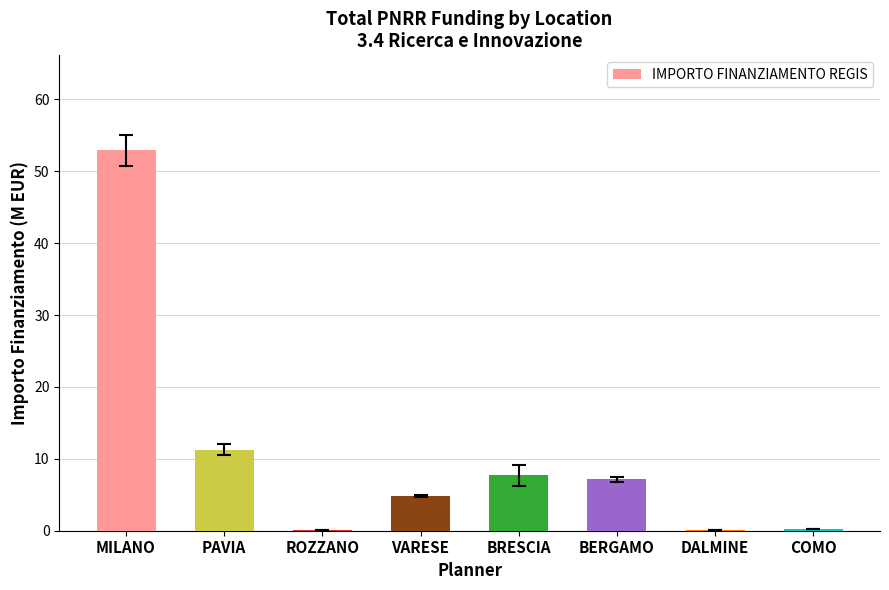

Between BRESCIA and MILANO, which is larger?

MILANO